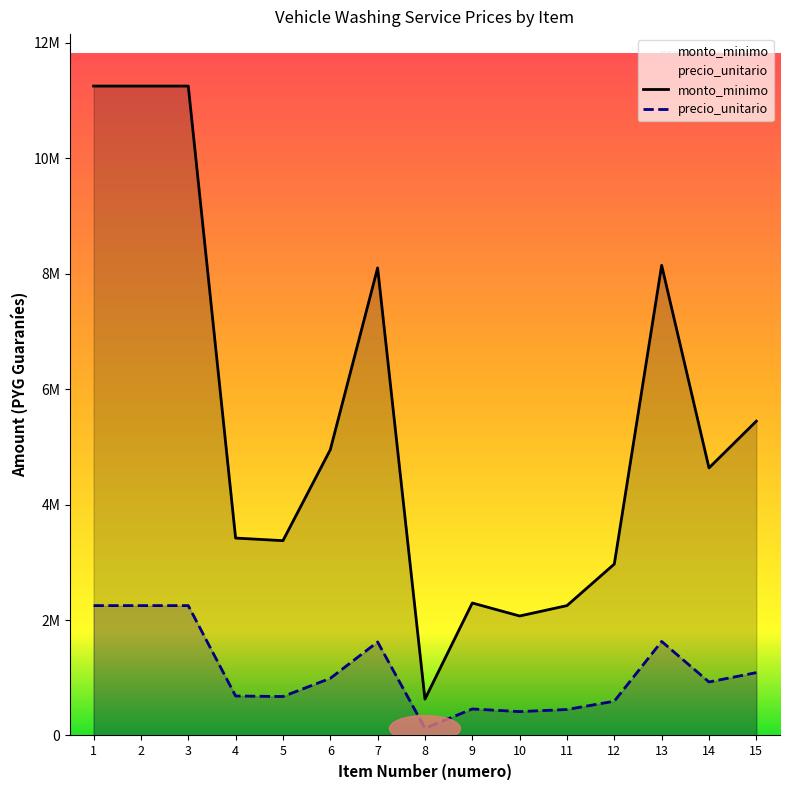

Where does the monto_minimo series first go above 927000?

1